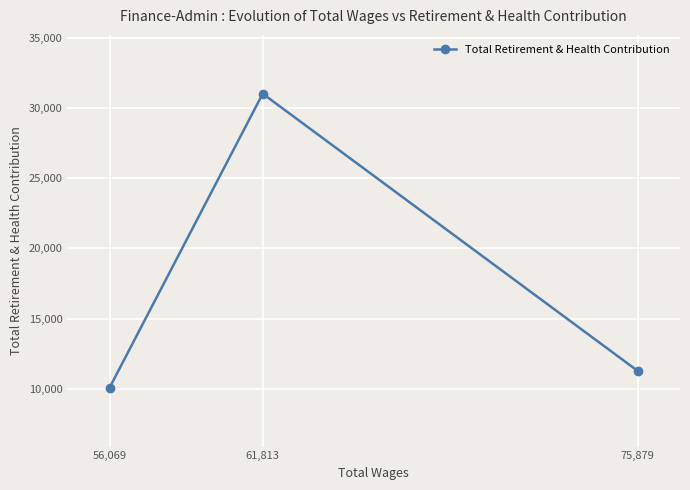

Is it true that the value at 61,813 is 15600?

False